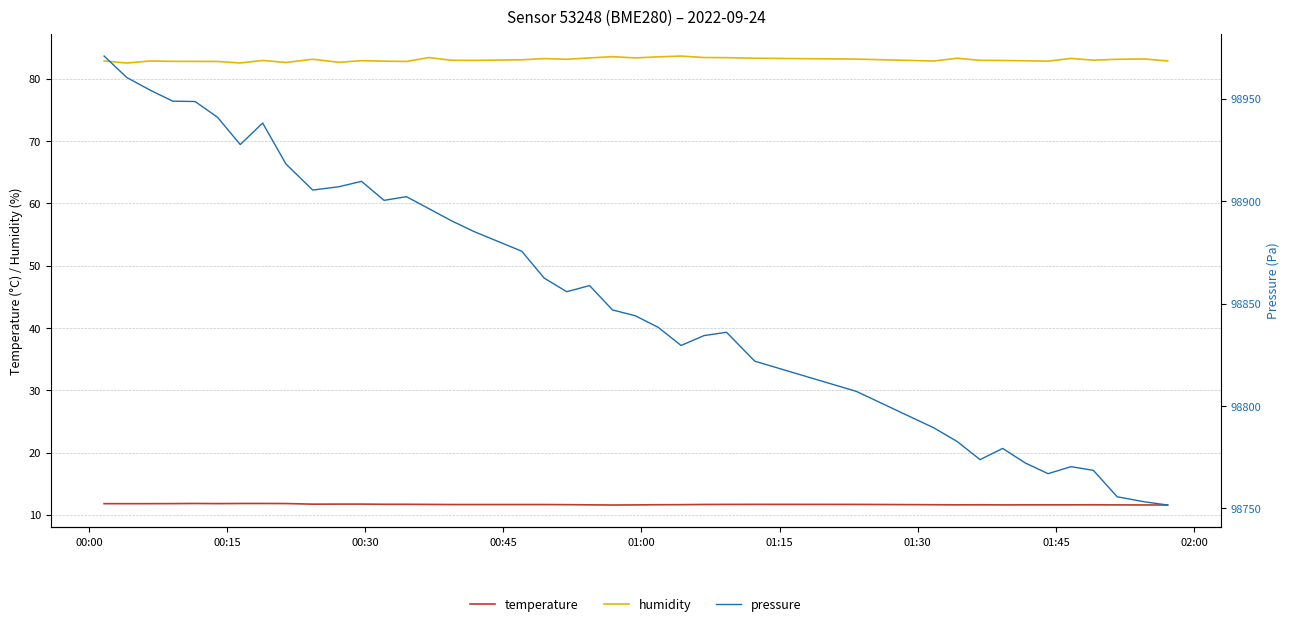

True or false: temperature and humidity cross at least once.

False